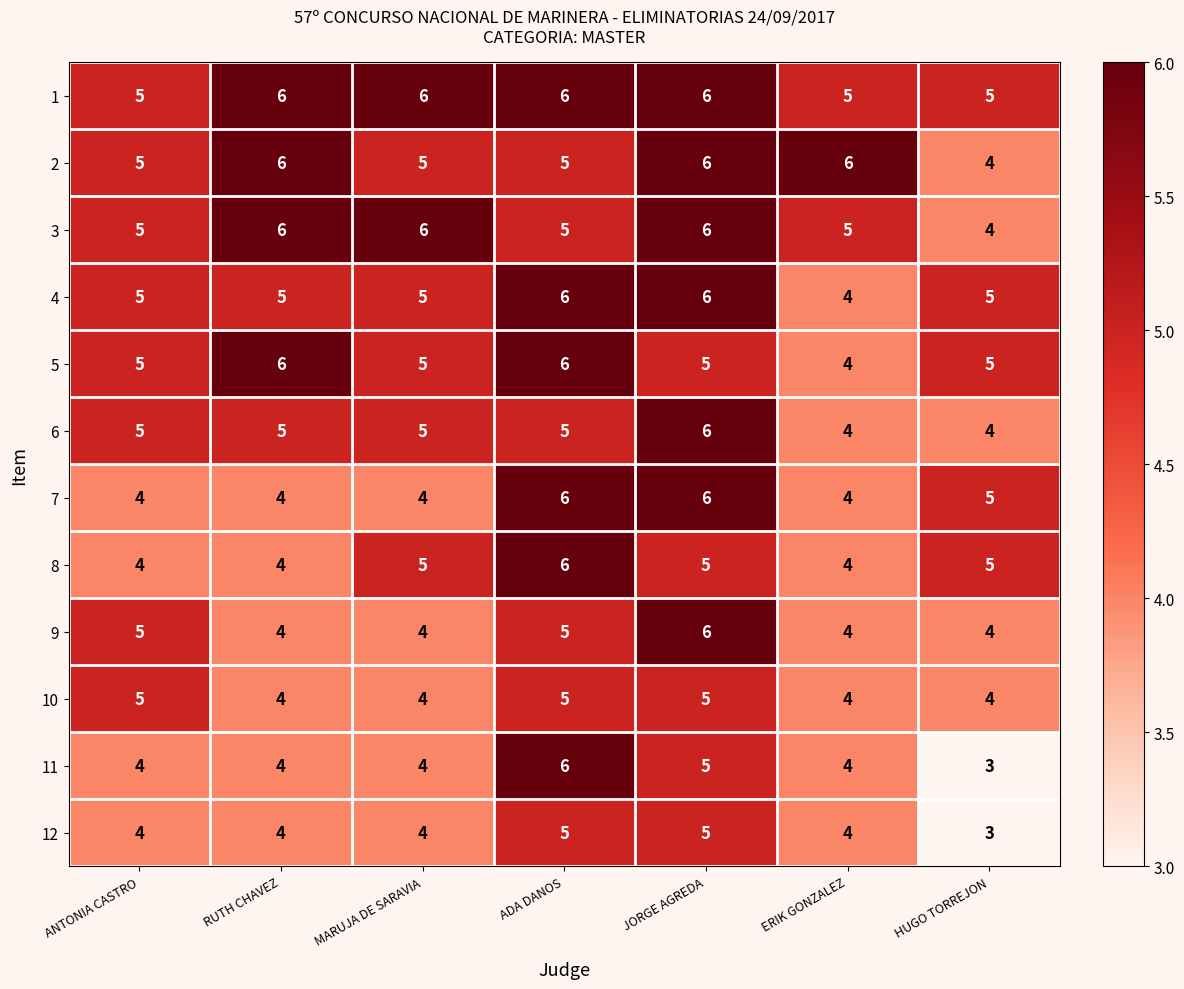

At which category is the sum across all series the highest?

JORGE AGREDA